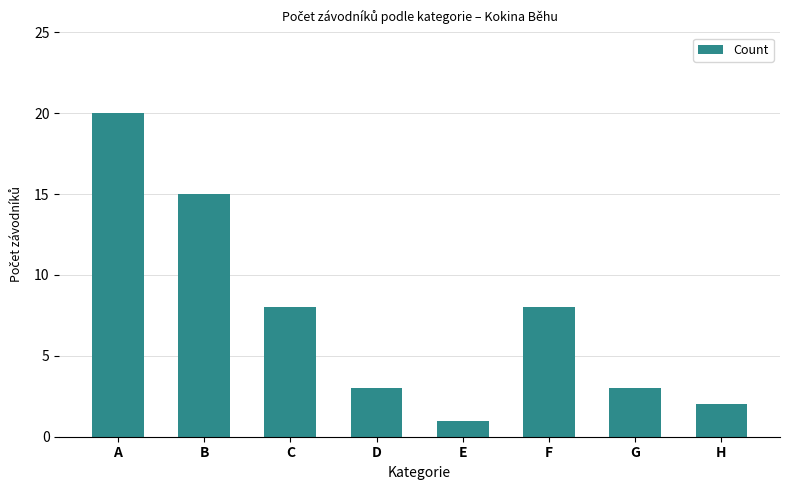

What value does the data have at A?

20